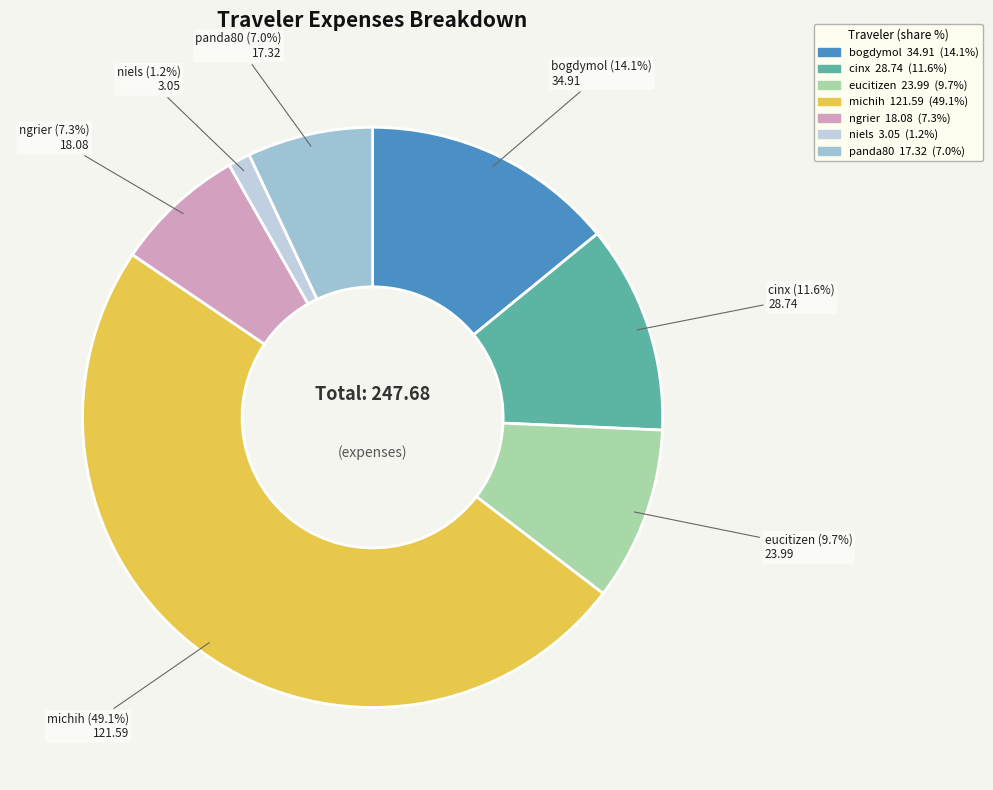

How many segments does this pie chart have?

7